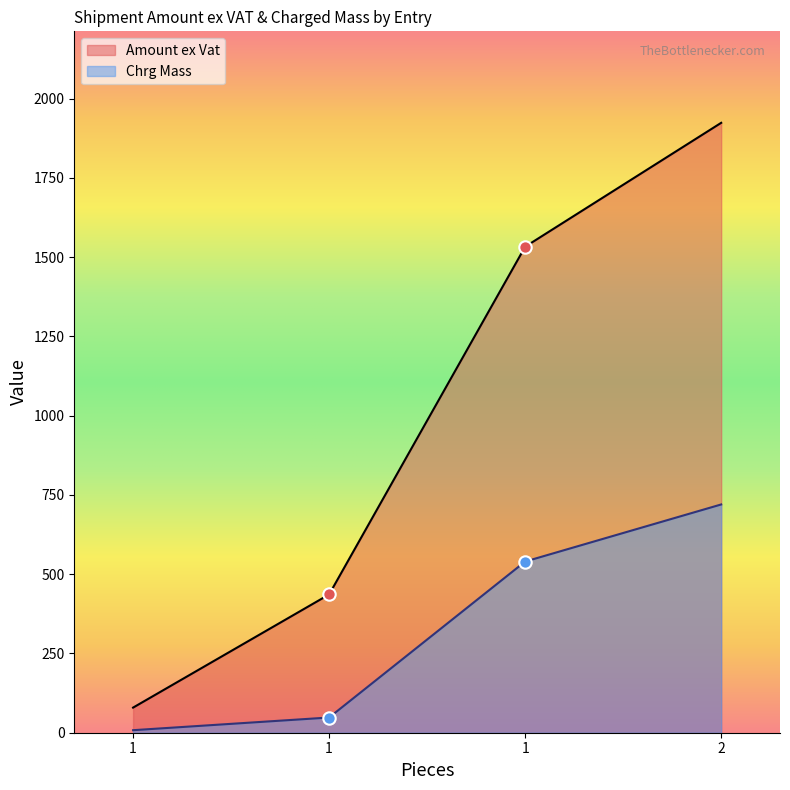

Which series reaches the maximum Y coordinate?

Amount ex Vat